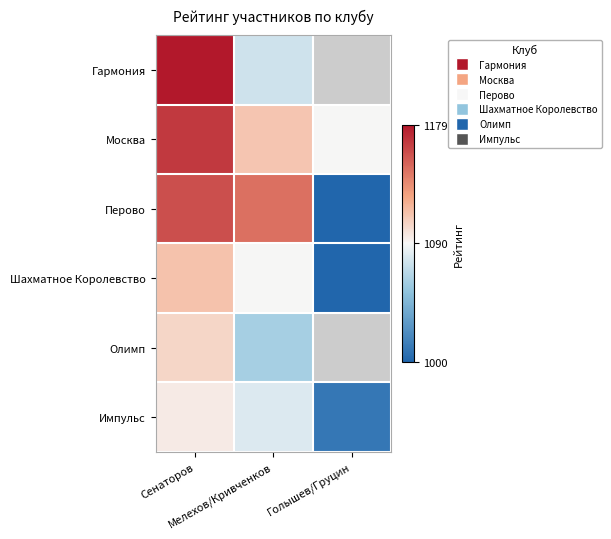

Which series has the largest range (max minus min)?

Перово